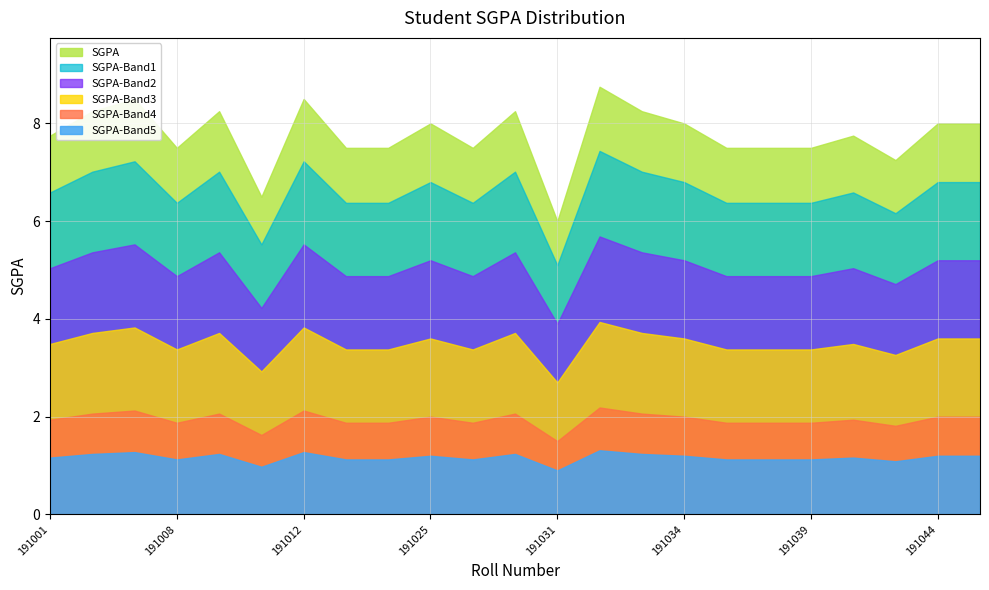

How many lines are shown in the chart?

6